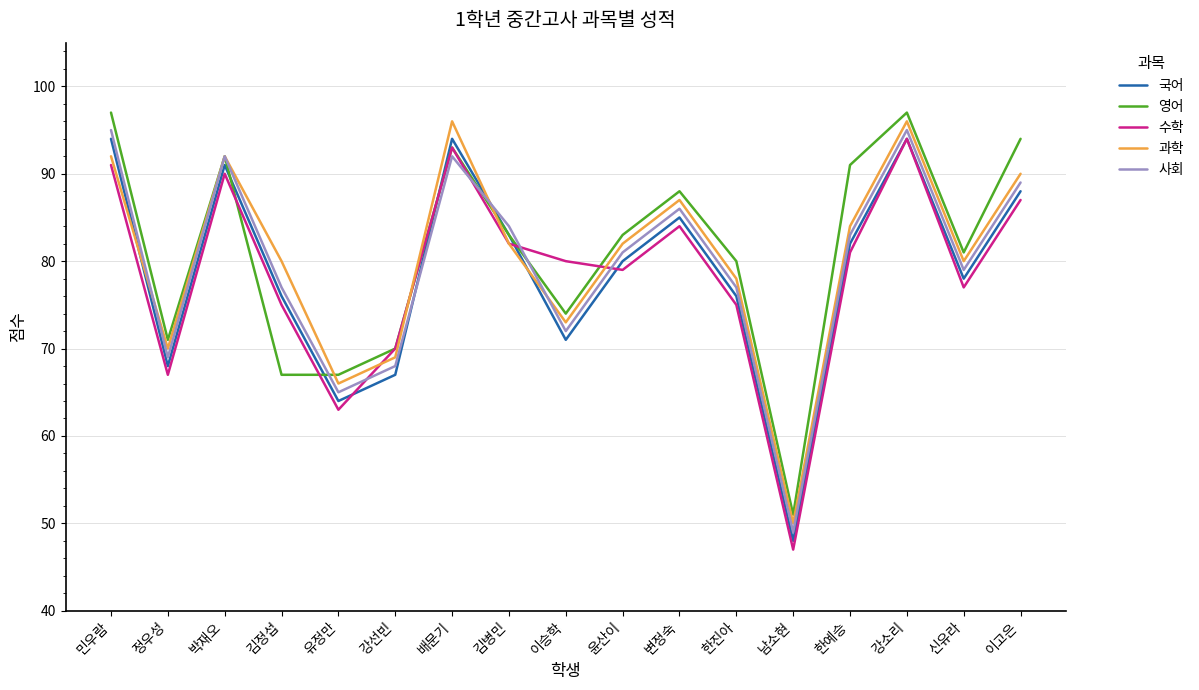

Does the chart display data point markers on the line(s)?

No